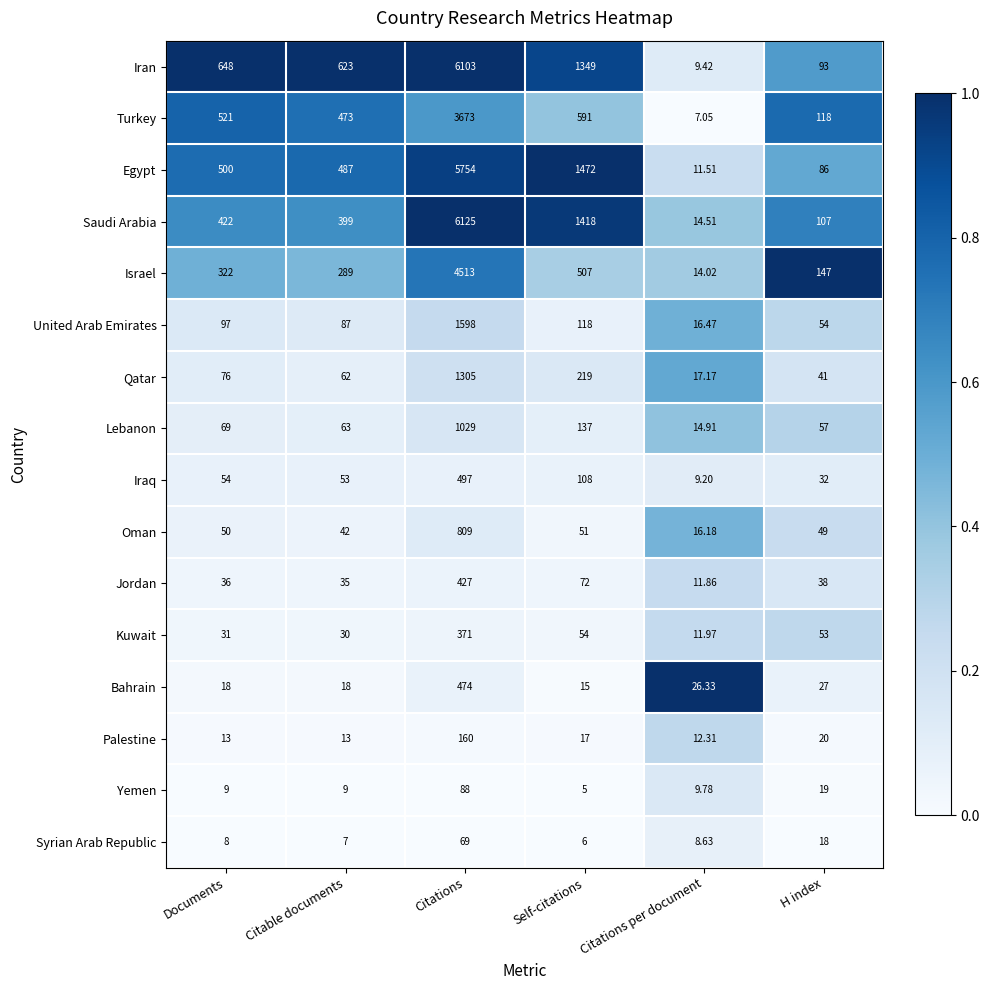

Rank the series at H index from lowest to highest value.

Syrian Arab Republic, Yemen, Palestine, Bahrain, Iraq, Jordan, Qatar, Oman, Kuwait, United Arab Emirates, Lebanon, Egypt, Iran, Saudi Arabia, Turkey, Israel